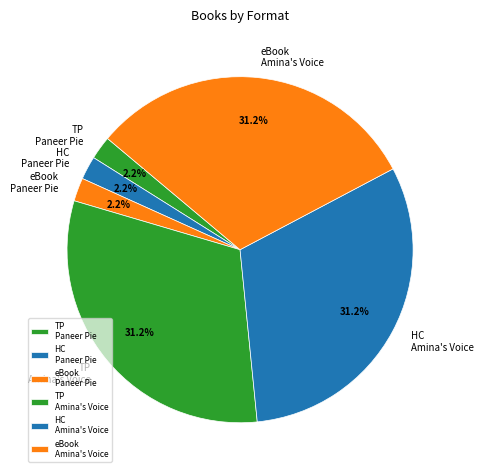

Does TP Amina's Voice account for over 50% of the chart?

No